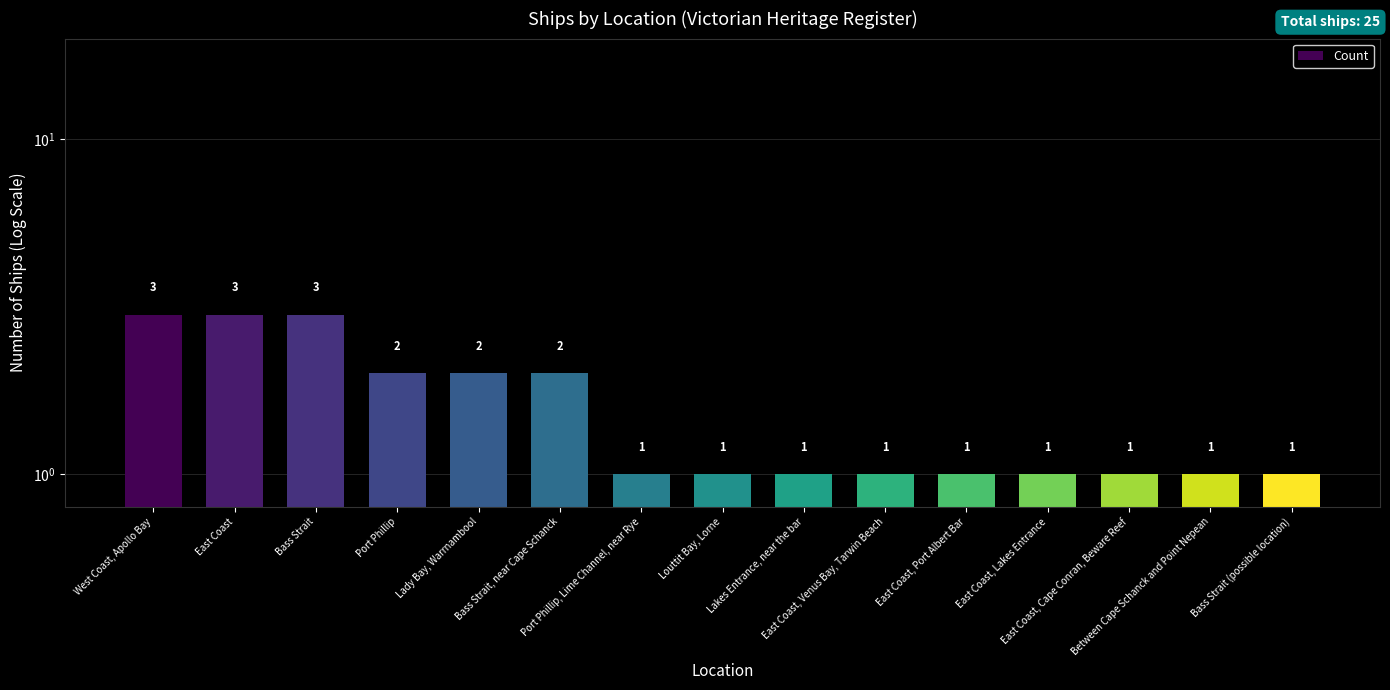

What is the greatest value displayed?

3